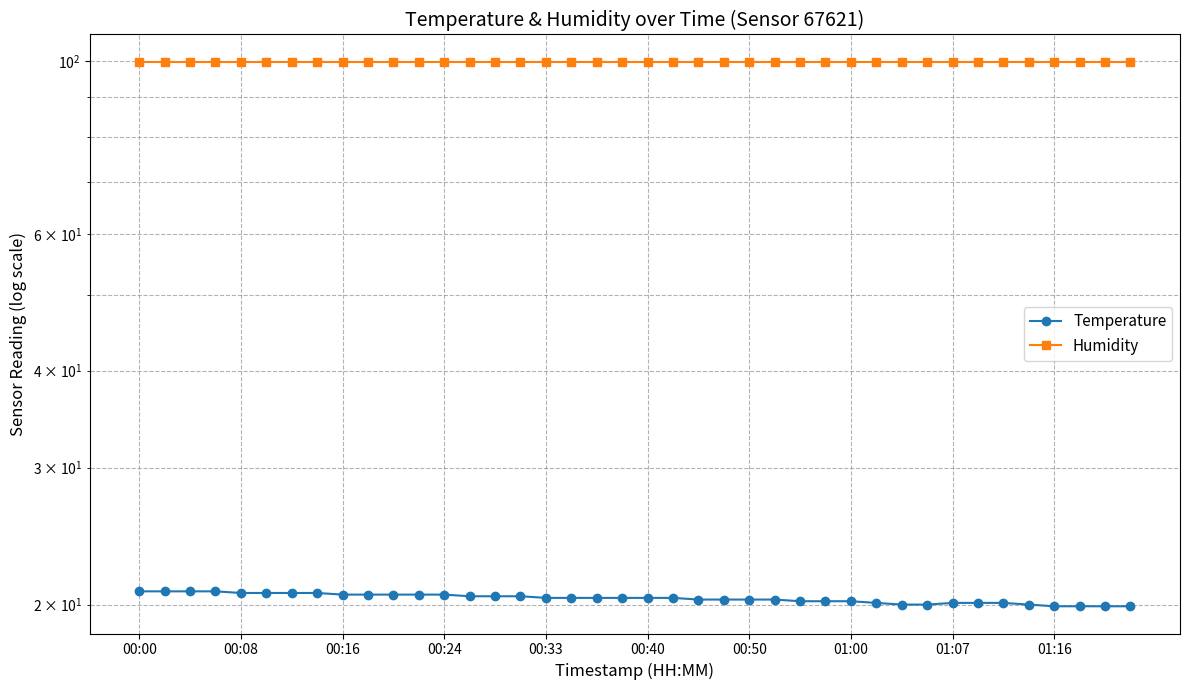

True or false: Temperature and Humidity cross at least once.

False